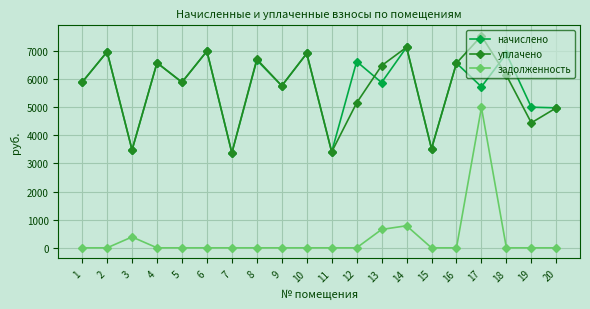

True or false: уплачено has more than 1 interior local peaks.

True